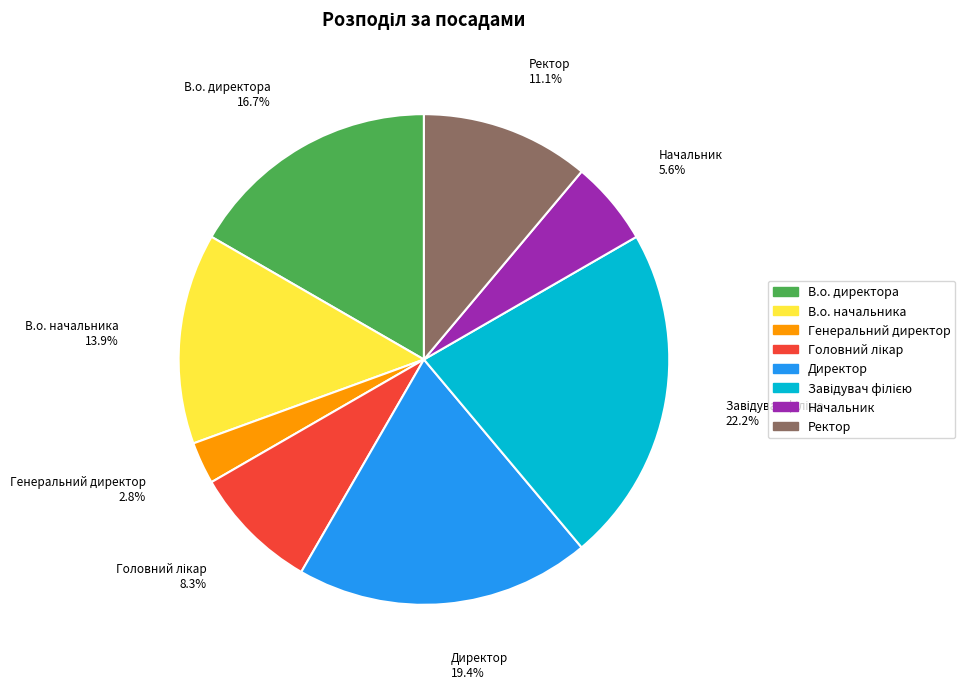

Combined, do Начальник and Директор account for over 50%?

No